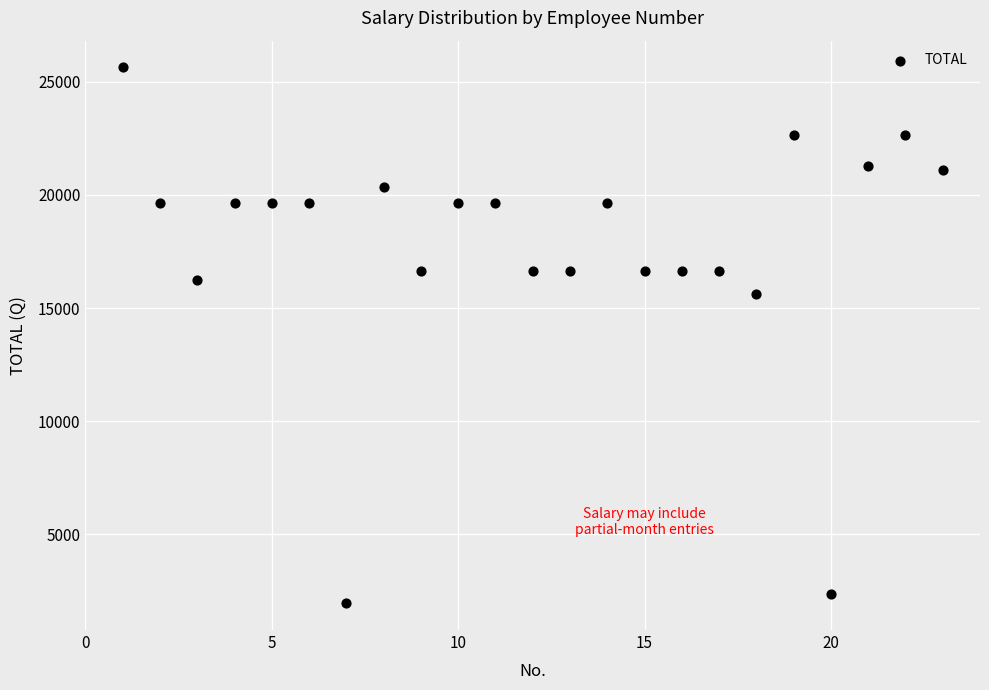

What is the range of Y values (max minus min)?

23662.5